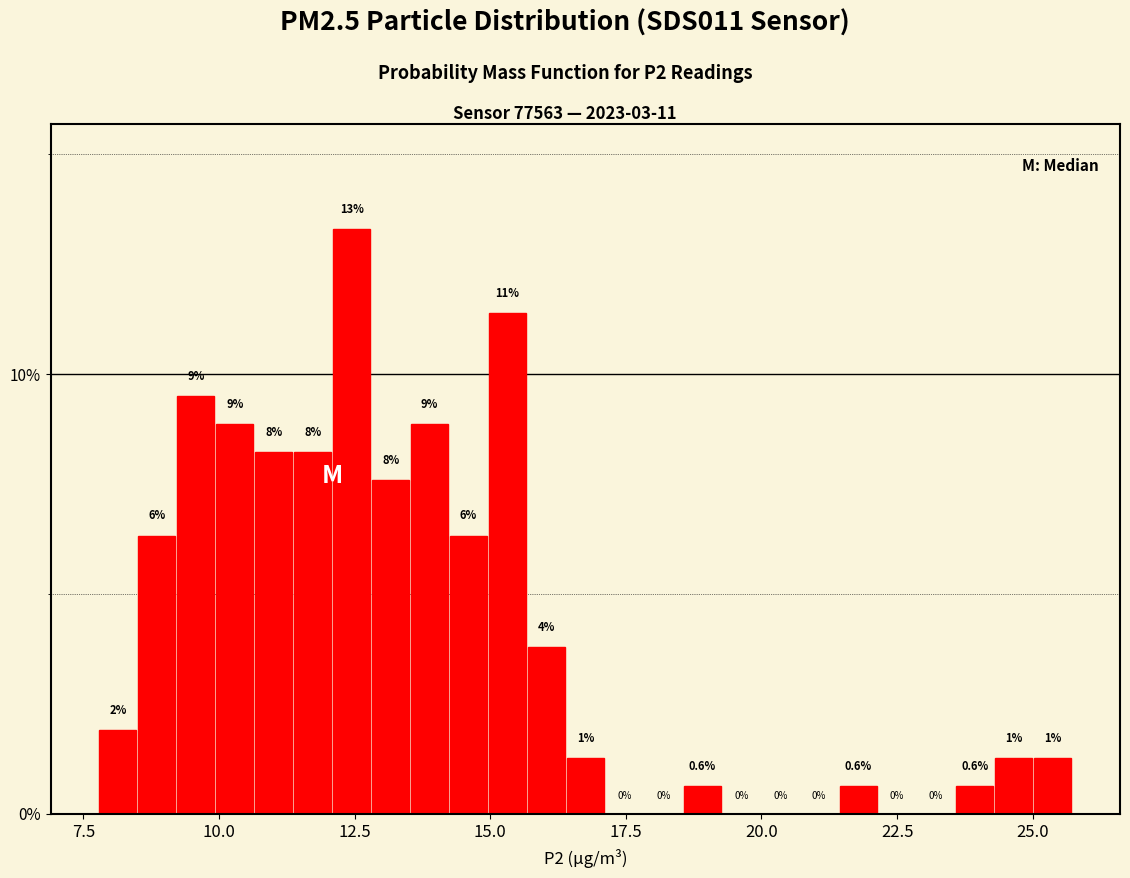

Read against the x-axis, roughly where is the centre of the tallest bar?

12.5